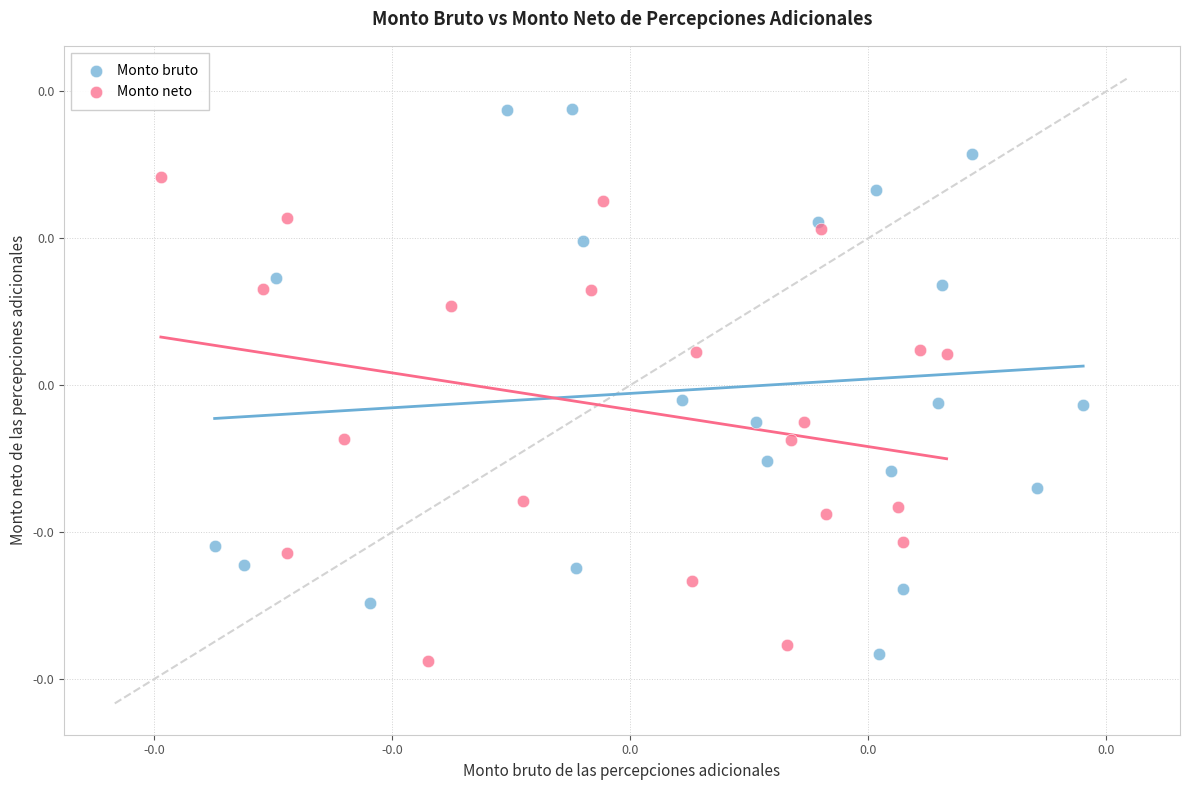

Which series reaches the minimum Y coordinate?

Monto neto